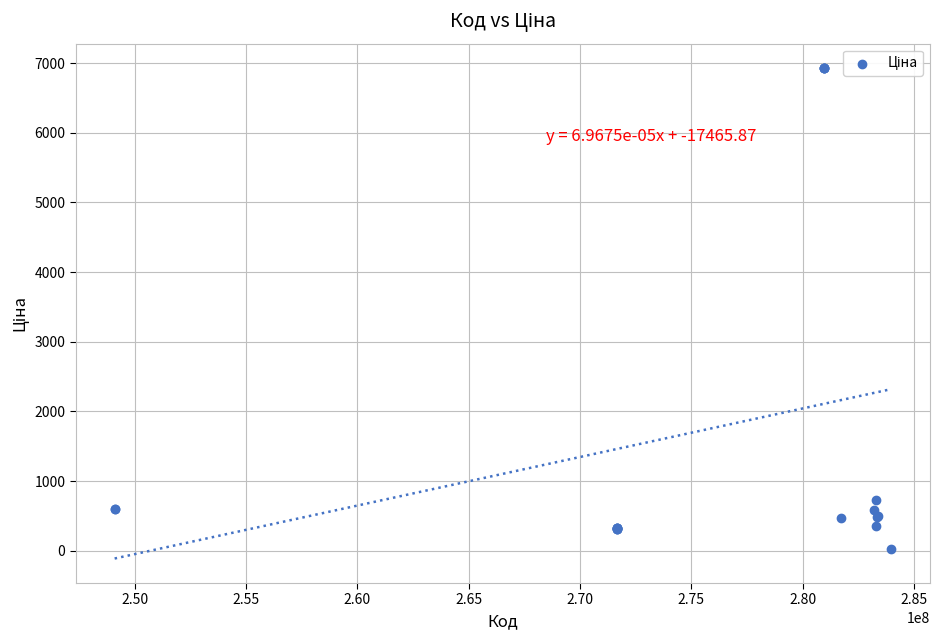

What Y value in the scatter plot is closest to 3478?

724.5